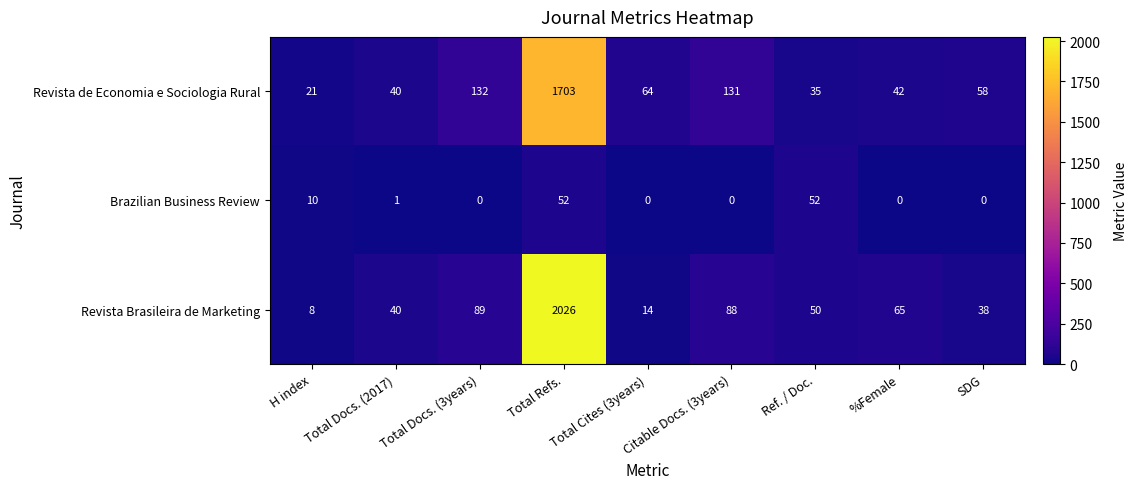

Which category has the lowest value in the Revista Brasileira de Marketing series?

H index